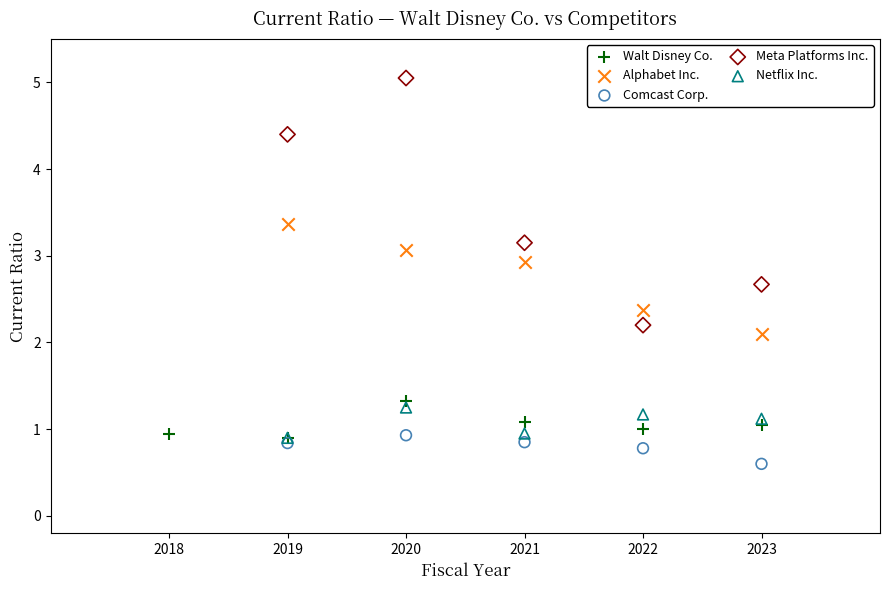

Which series has the widest spread of Y values?

Meta Platforms Inc.